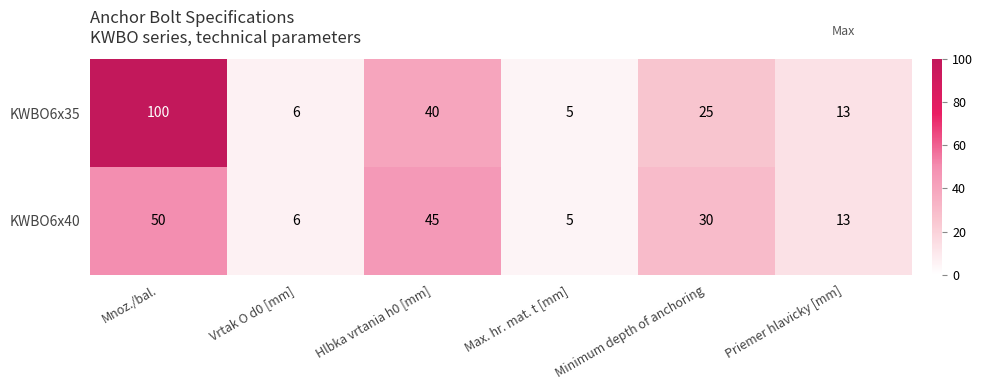

At which category is the sum across all series the highest?

Mnoz./bal.